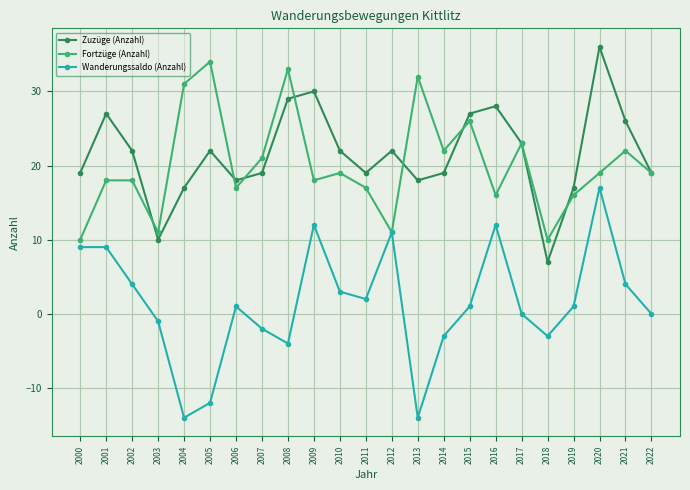

Reading left to right, what are all the values shown in this chart?

Zuzüge (Anzahl): 2000=19	2001=27	2002=22	2003=10	2004=17	2005=22	2006=18	2007=19	2008=29	2009=30	2010=22	2011=19	2012=22	2013=18	2014=19	2015=27	2016=28	2017=23	2018=7	2019=17	2020=36	2021=26	2022=19
Fortzüge (Anzahl): 2000=10	2001=18	2002=18	2003=11	2004=31	2005=34	2006=17	2007=21	2008=33	2009=18	2010=19	2011=17	2012=11	2013=32	2014=22	2015=26	2016=16	2017=23	2018=10	2019=16	2020=19	2021=22	2022=19
Wanderungssaldo (Anzahl): 2000=9	2001=9	2002=4	2003=-1	2004=-14	2005=-12	2006=1	2007=-2	2008=-4	2009=12	2010=3	2011=2	2012=11	2013=-14	2014=-3	2015=1	2016=12	2017=0	2018=-3	2019=1	2020=17	2021=4	2022=0